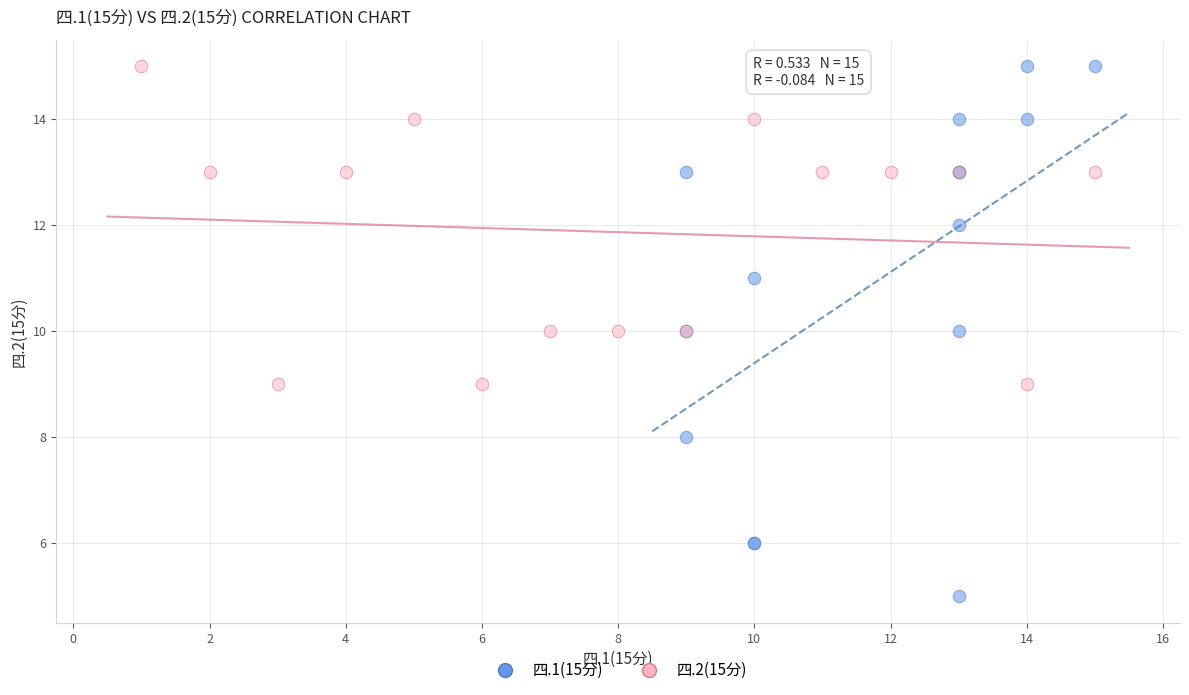

Which series reaches the minimum Y coordinate?

四.1(15分)